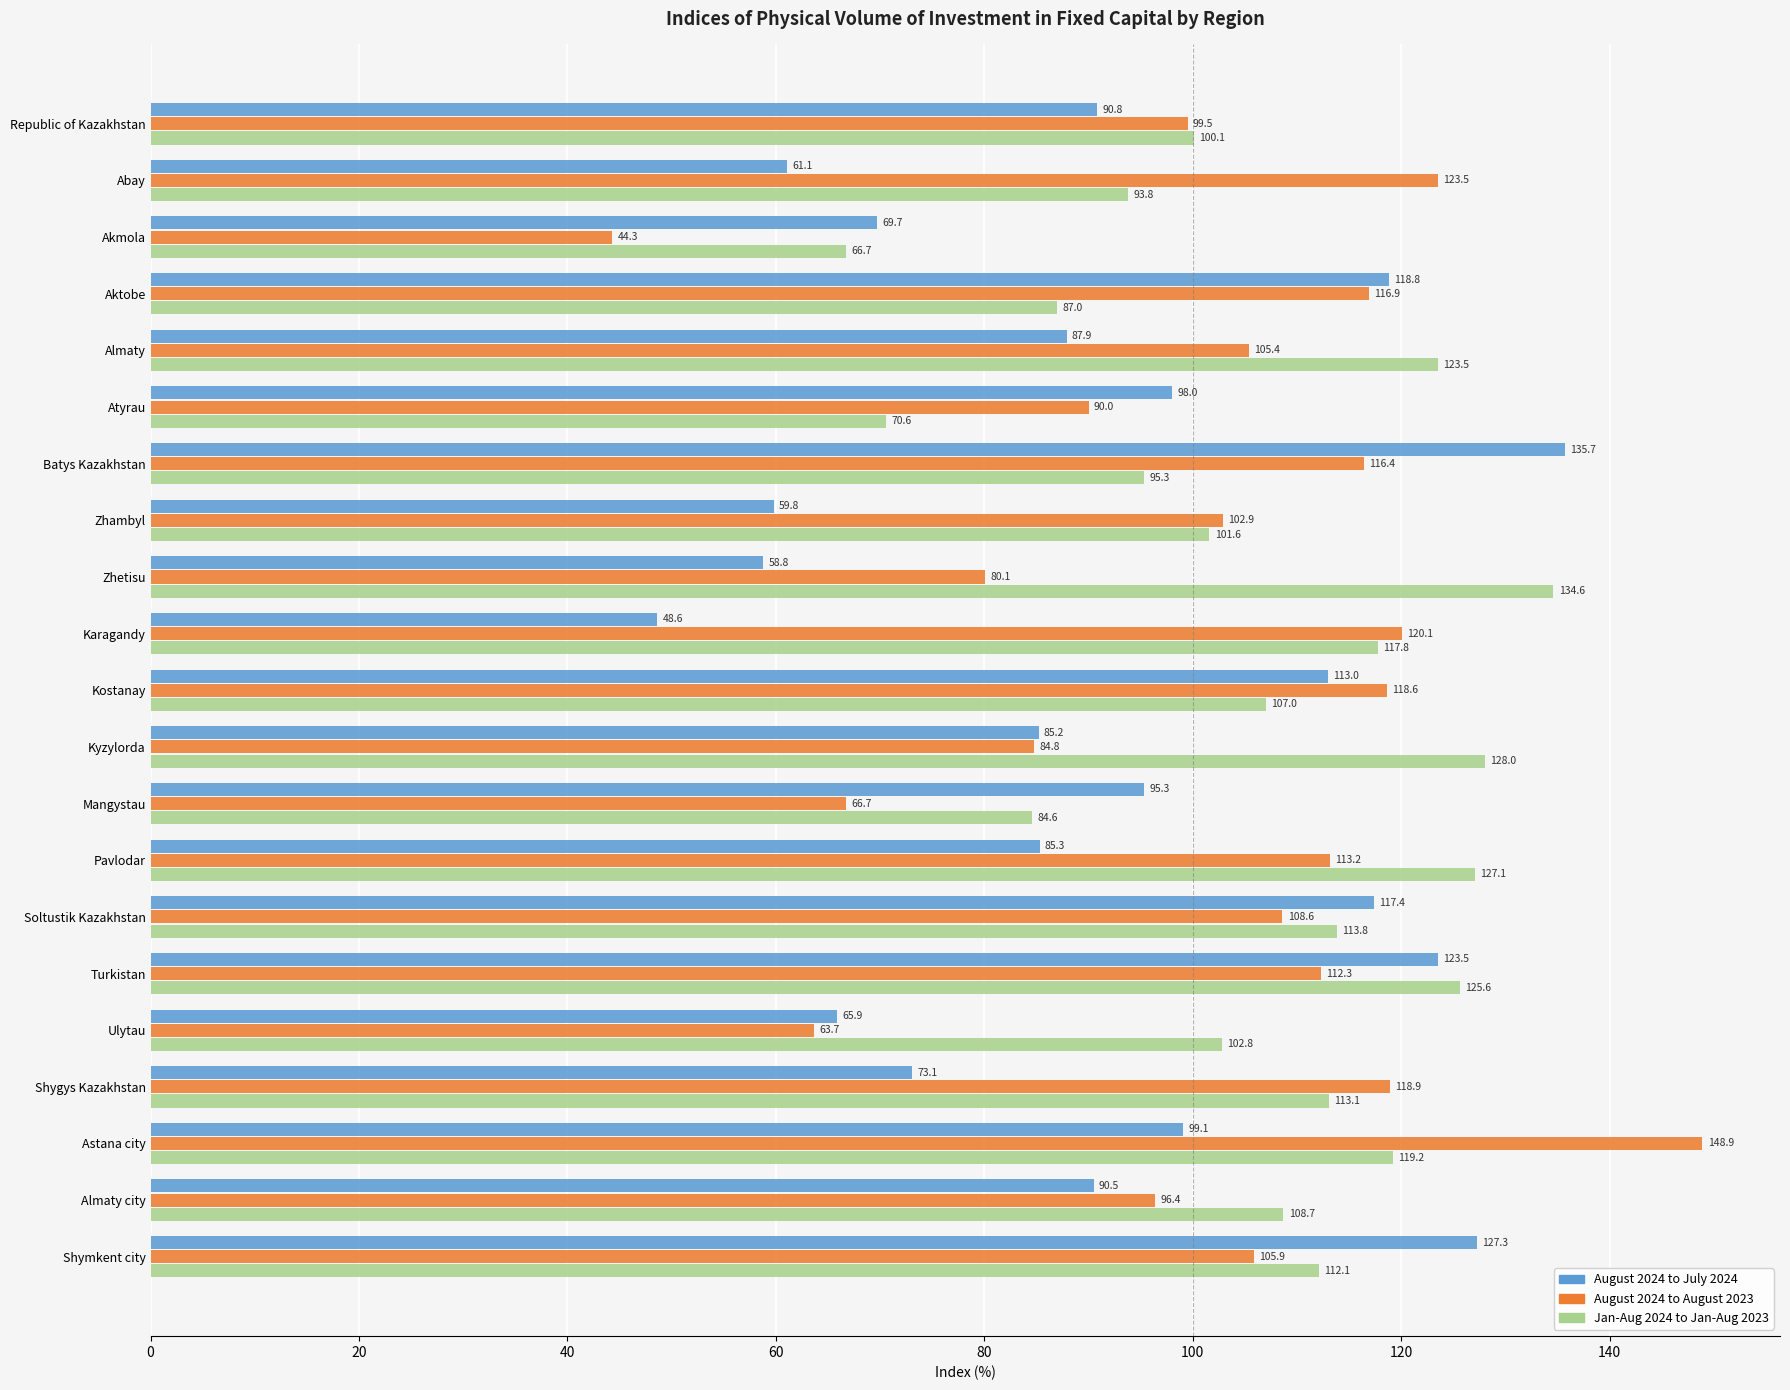

What is the maximum value shown in the chart?

148.9